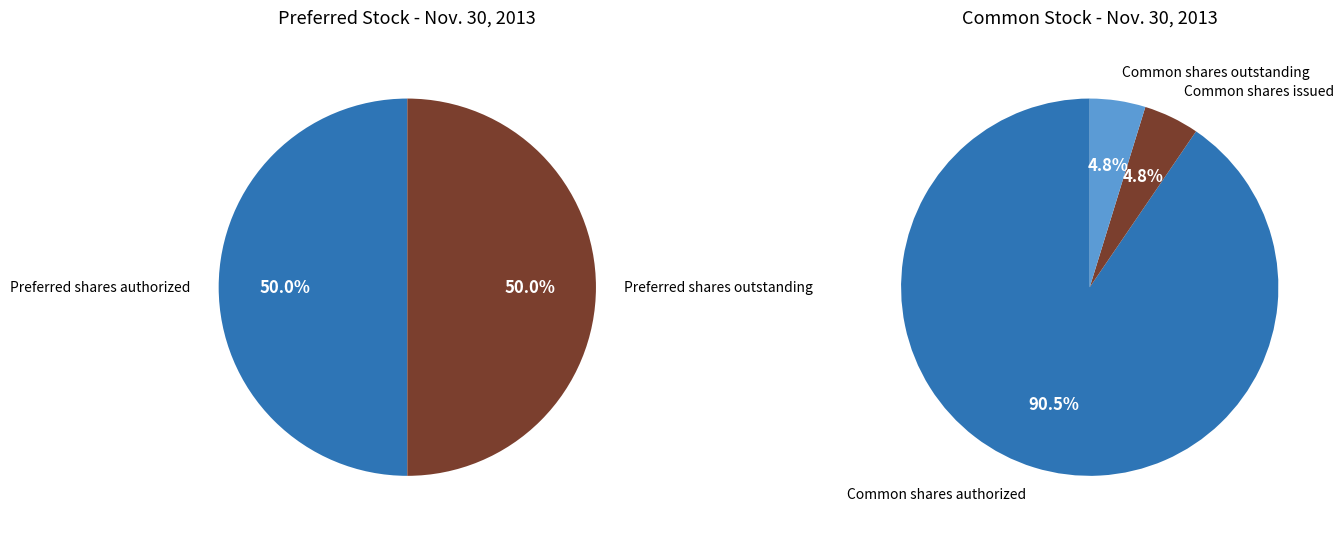

Does Preferred stock, shares outstanding represent more than half of the total?

No